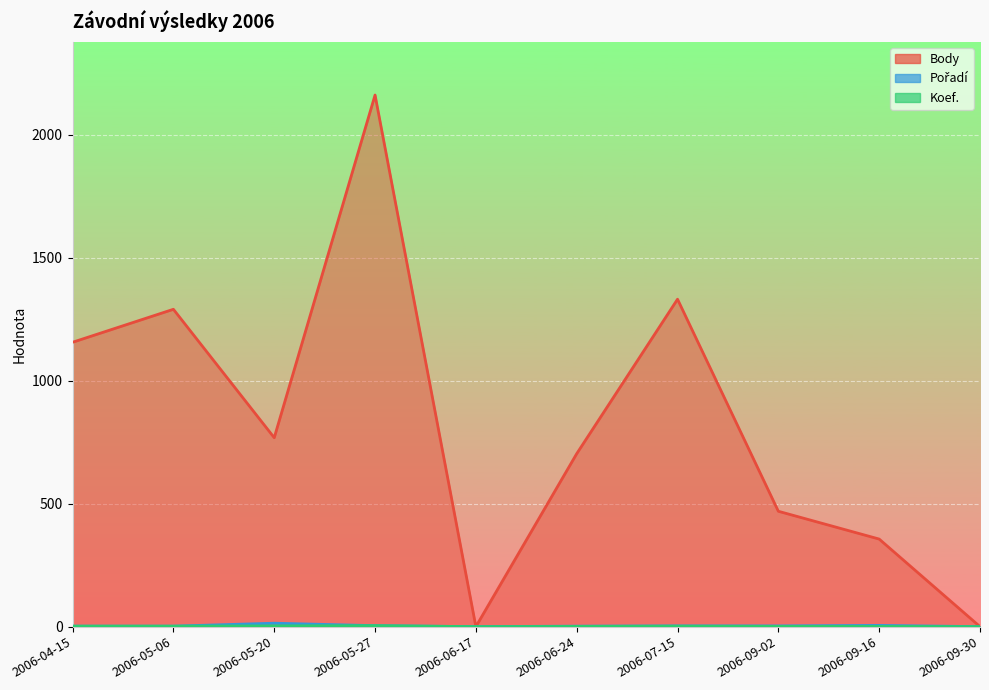

True or false: Pořadí and Koef. cross at least once.

False